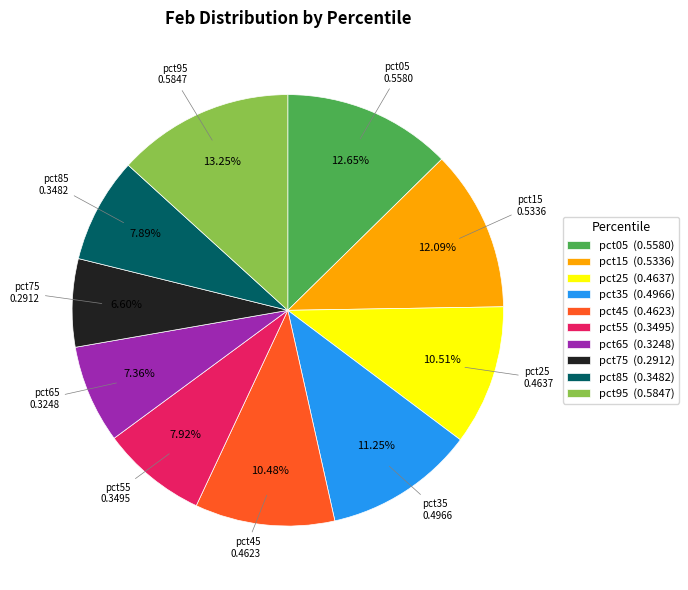

What is the total percentage of pct95 and pct05?

25.9%